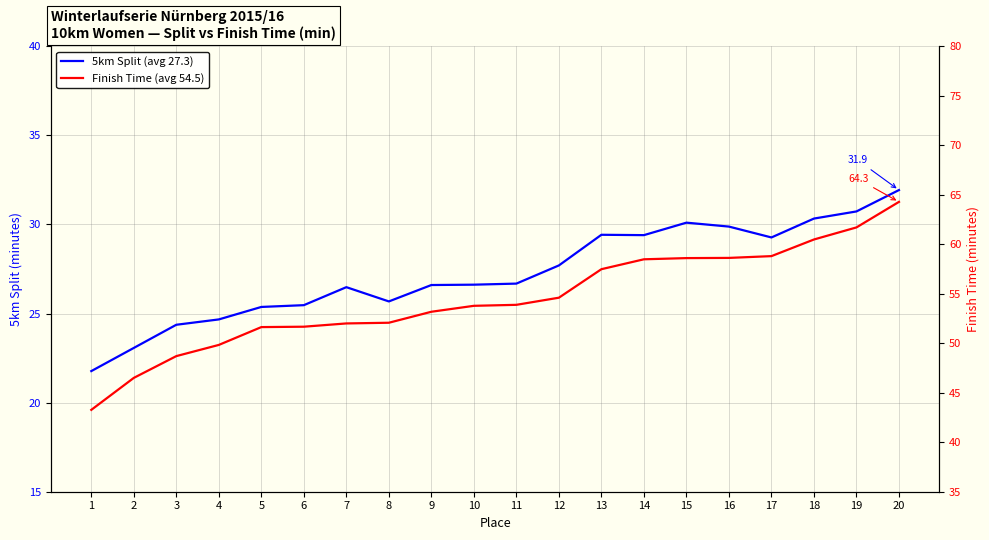

Rank the series by their average value, from highest to lowest.

Finish Time (min), 5km Split (min)